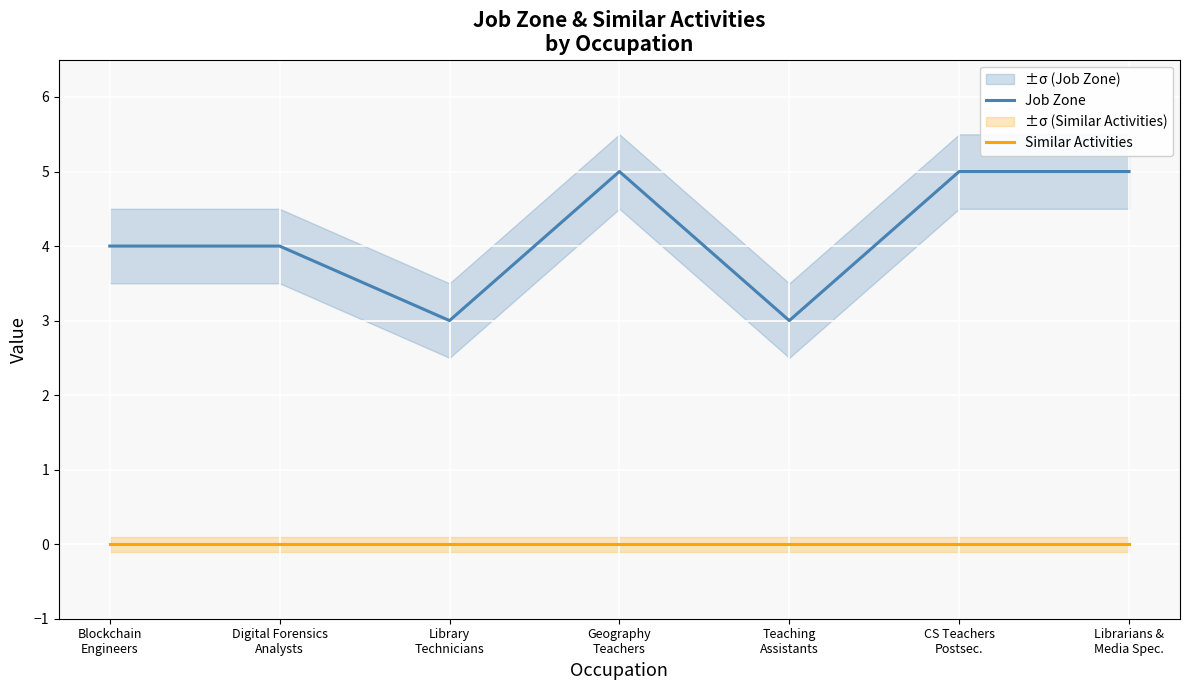

At which category is the sum across all series the highest?

Geography
Teachers